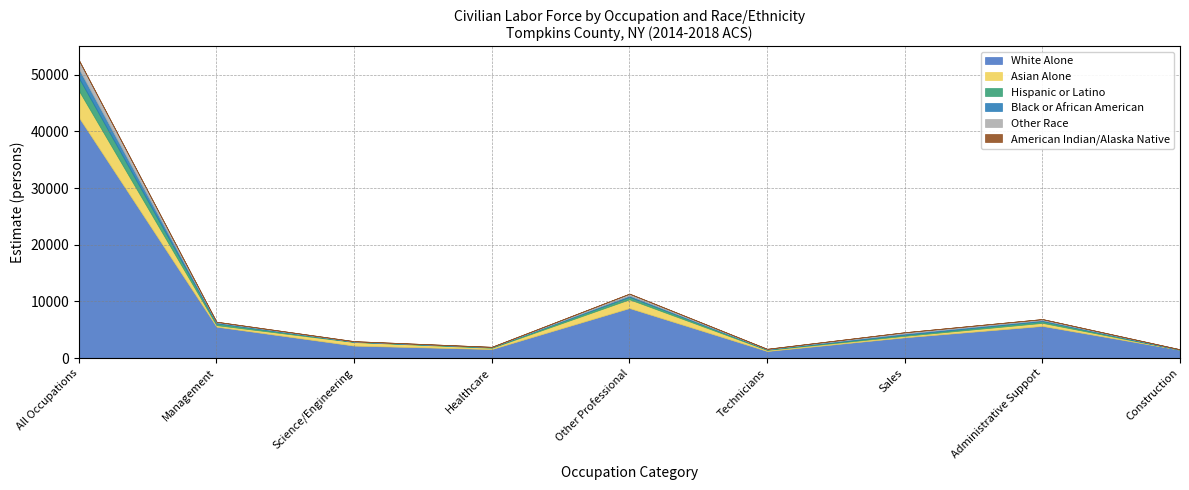

Where is Black or African American nearest to the value 800?

Other Professional